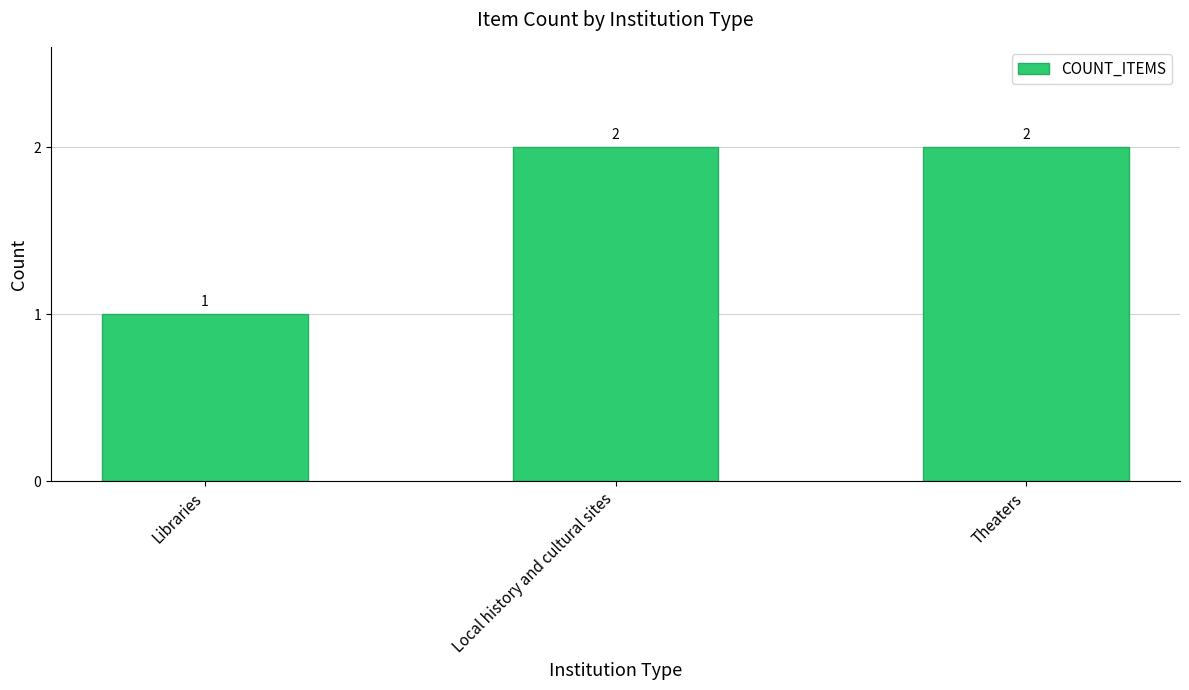

What is the sum of the values at Libraries and Theaters?

3